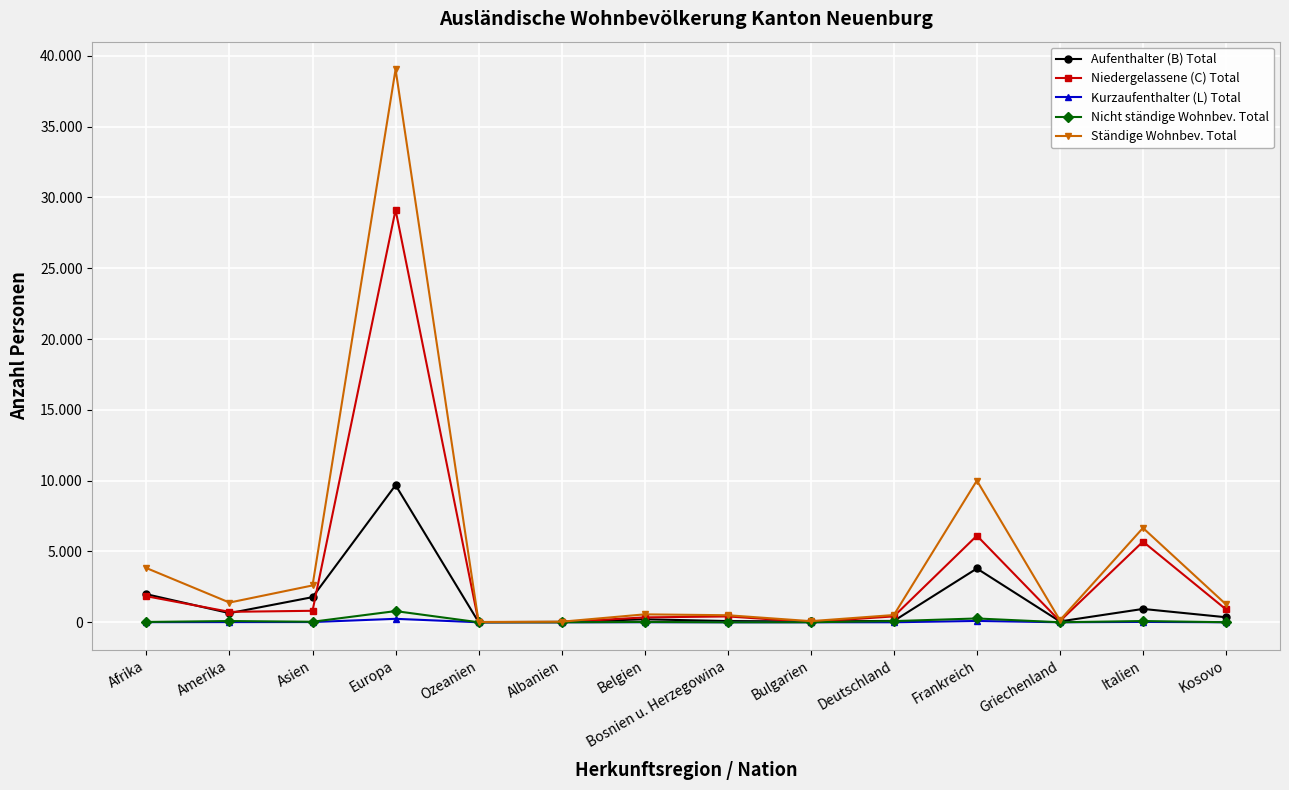

What are all the series names shown in the legend?

Aufenthalter (B) Total, Niedergelassene (C) Total, Kurzaufenthalter (L) Total, Nicht ständige Wohnbev. Total, Ständige Wohnbev. Total